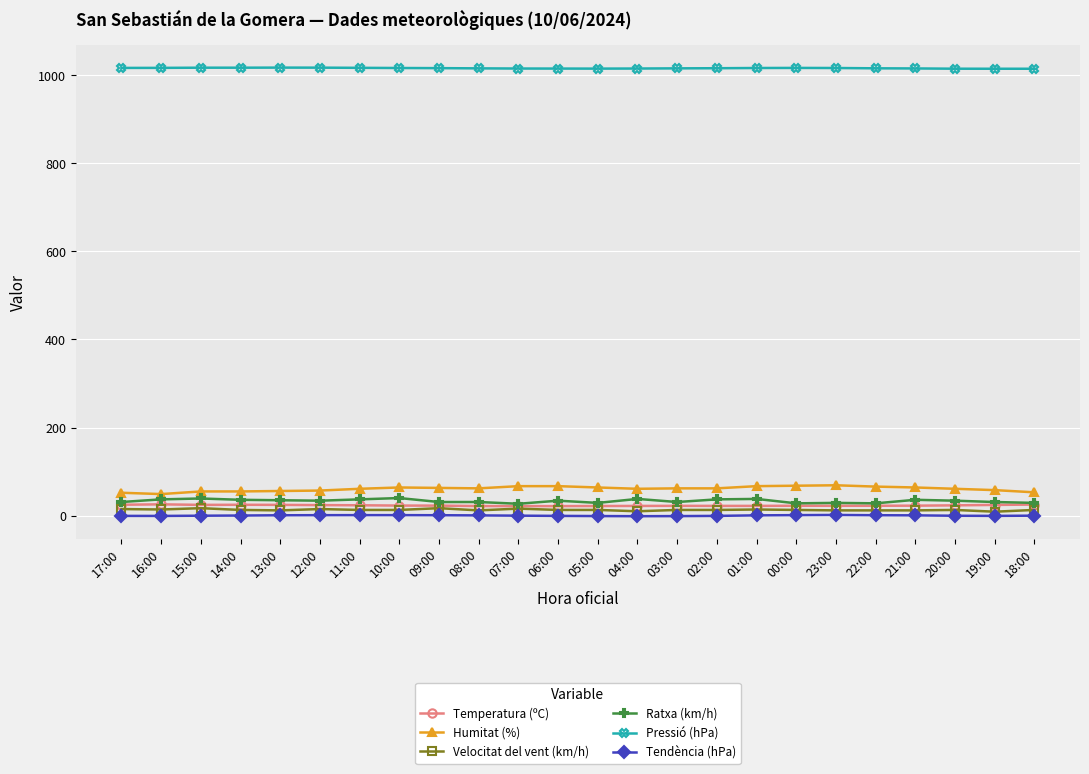

True or false: Tendència (hPa) and Humitat (%) cross at least once.

False